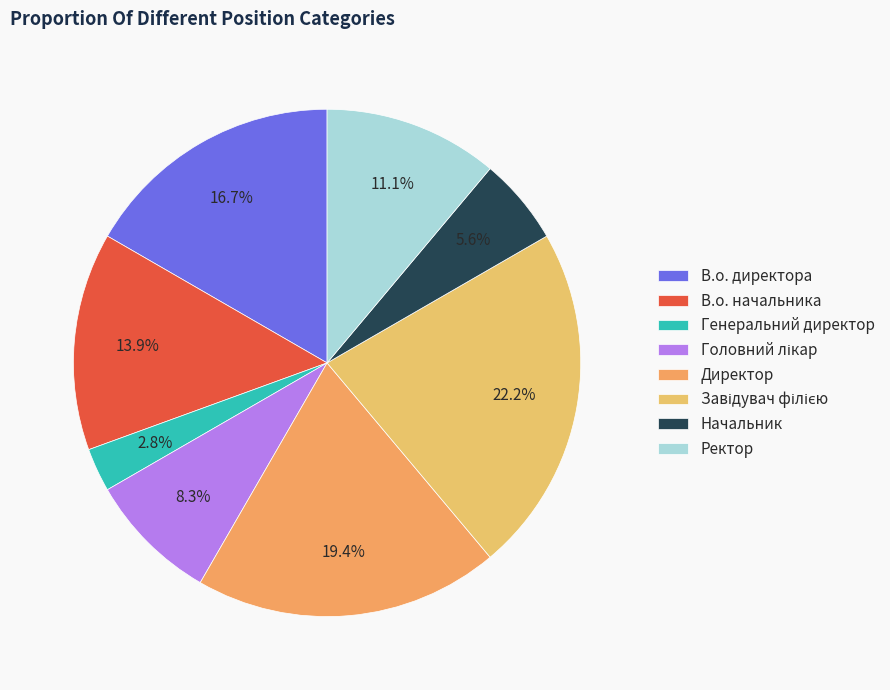

To the nearest percent, what is the average slice percentage?

12%